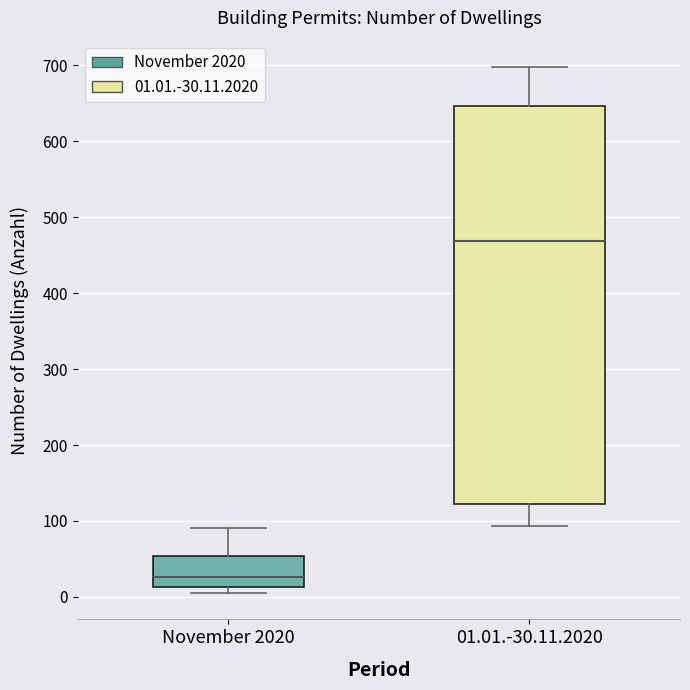

Where does the upper whisker of the box for November 2020 end on the y-axis? The values are not printed on the chart, so give them approximately, as read against the axis.

90